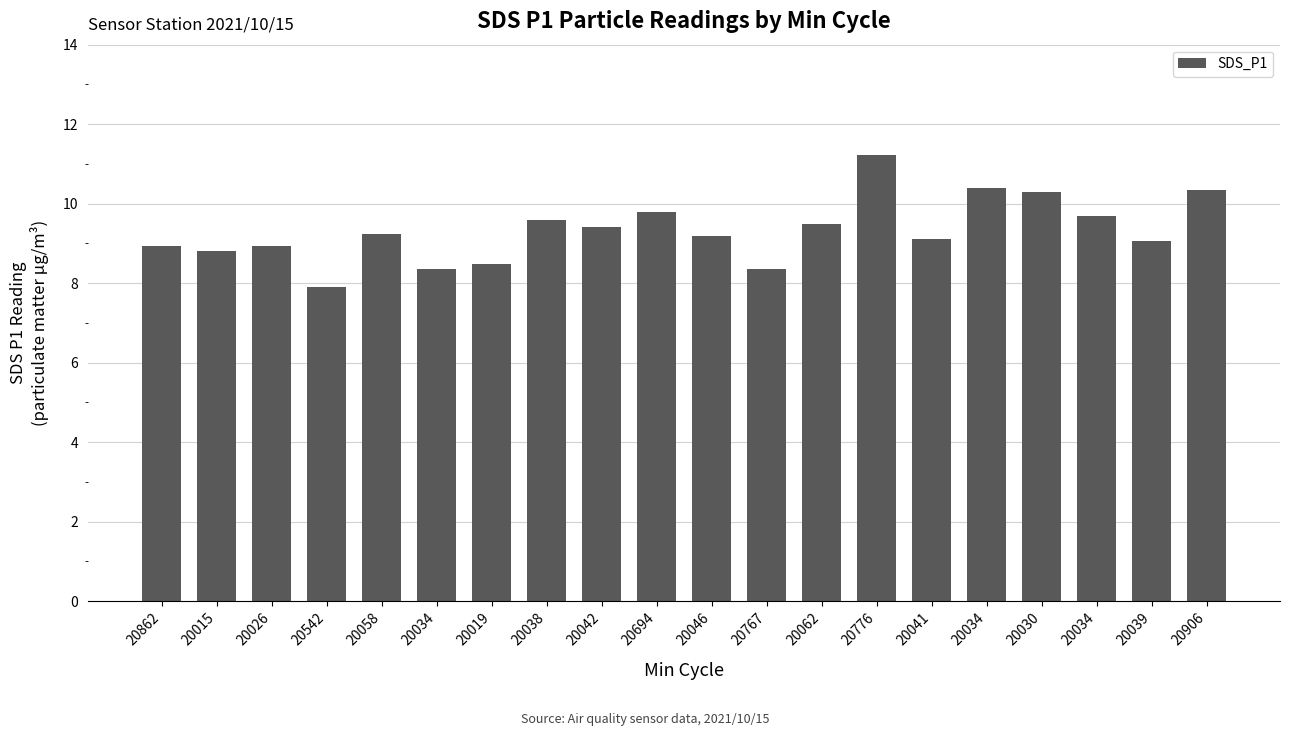

How many categories are shown in the chart?

20